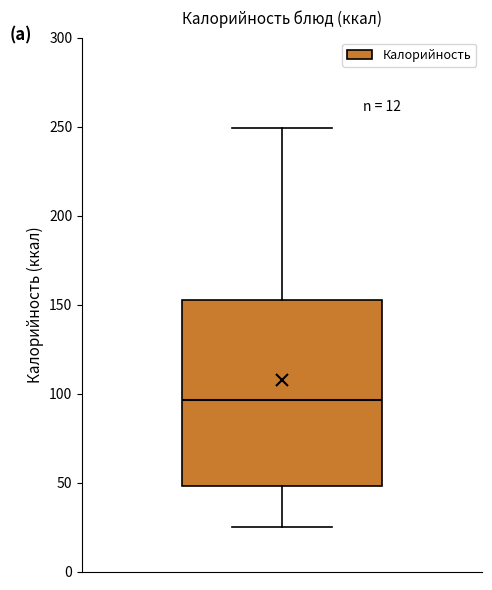

Transcribe this box plot: give where the median line is, the range the box spans, and where the two whiskers end, as read against the y-axis. The values are not printed on the chart, so give them approximately, as read against the axis.

median 95, box 50 to 155, whiskers 25 to 250